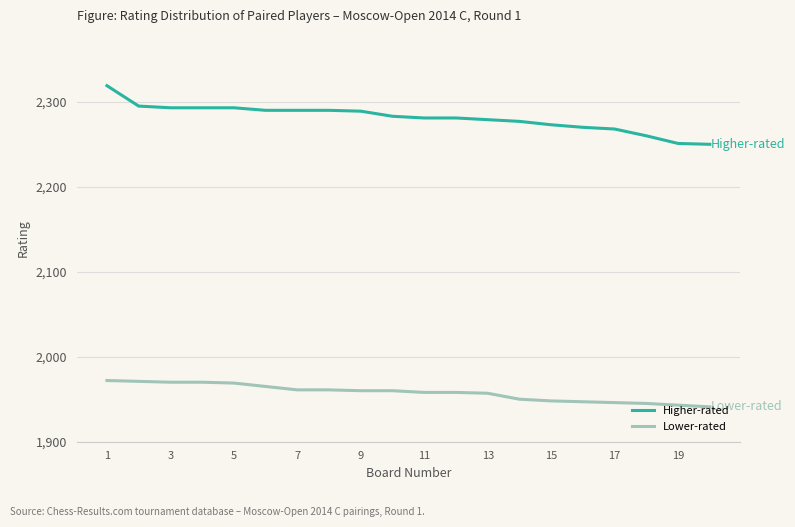

Which series has the largest range (max minus min)?

Higher-rated